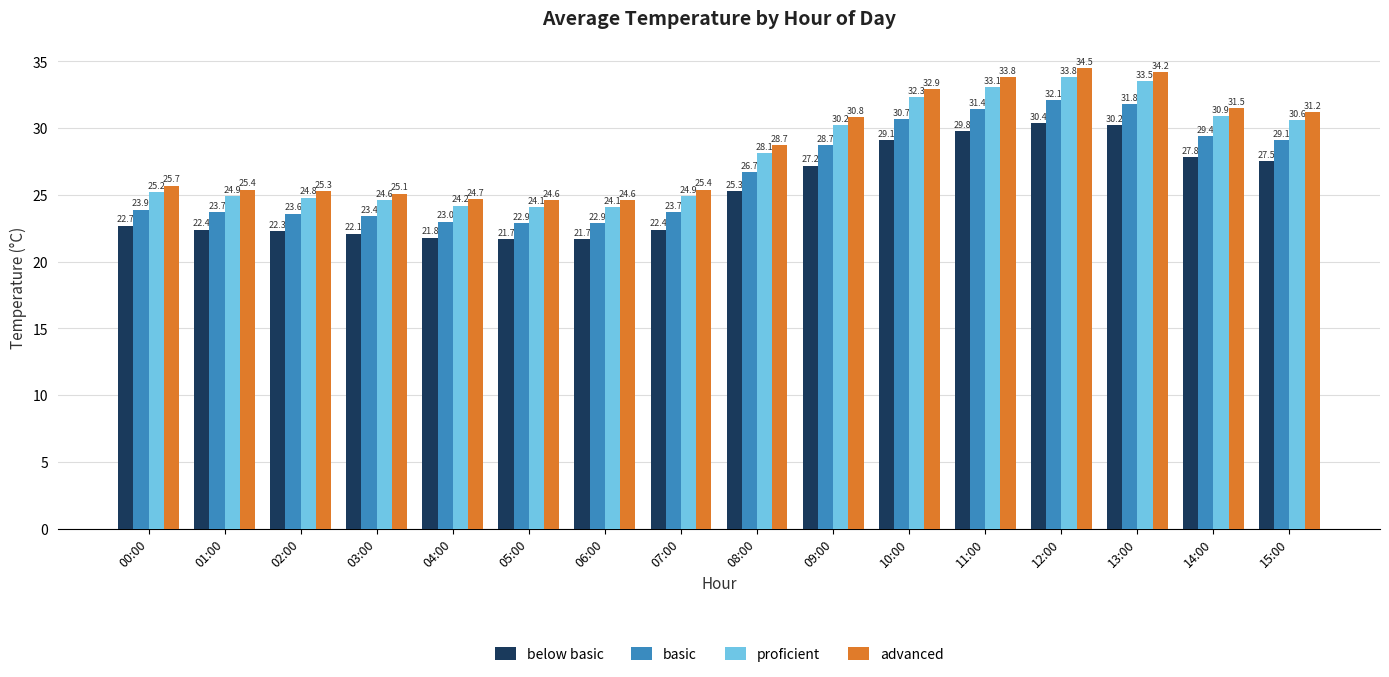

Reading left to right, list all the values displayed in this chart.

below basic: 22.7	22.4	22.3	22.1	21.8	21.7	21.7	22.4	25.3	27.2	29.1	29.8	30.4	30.2	27.8	27.5
basic: 23.9	23.7	23.6	23.4	23.0	22.9	22.9	23.7	26.7	28.7	30.7	31.4	32.1	31.8	29.4	29.1
proficient: 25.2	24.9	24.8	24.6	24.2	24.1	24.1	24.9	28.1	30.2	32.3	33.1	33.8	33.5	30.9	30.6
advanced: 25.7	25.4	25.3	25.1	24.7	24.6	24.6	25.4	28.7	30.8	32.9	33.8	34.5	34.2	31.5	31.2